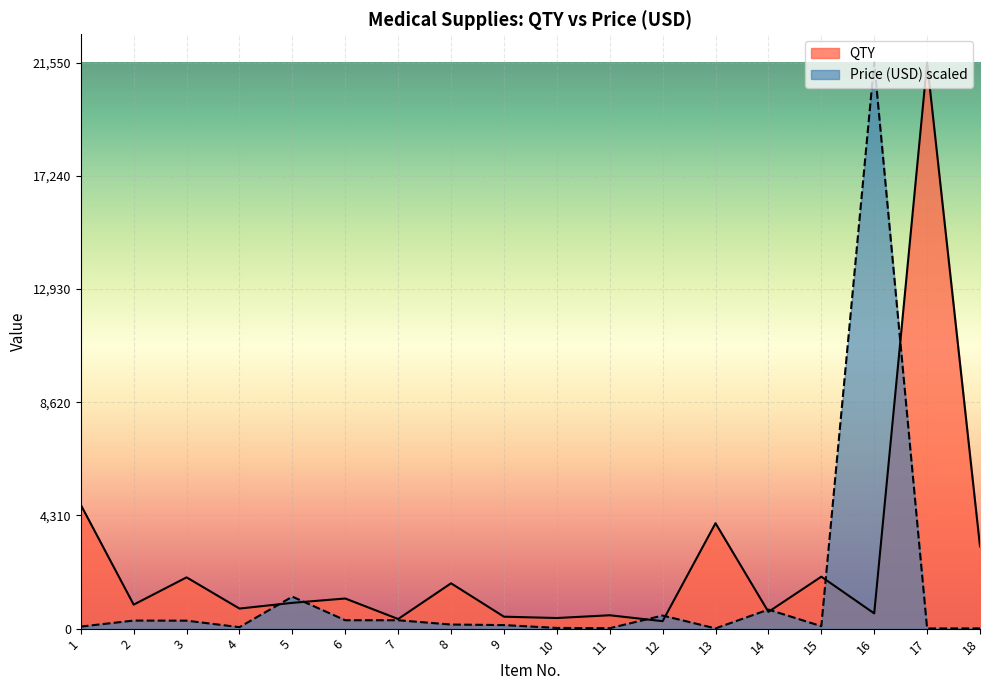

How many data points does each series have?

18